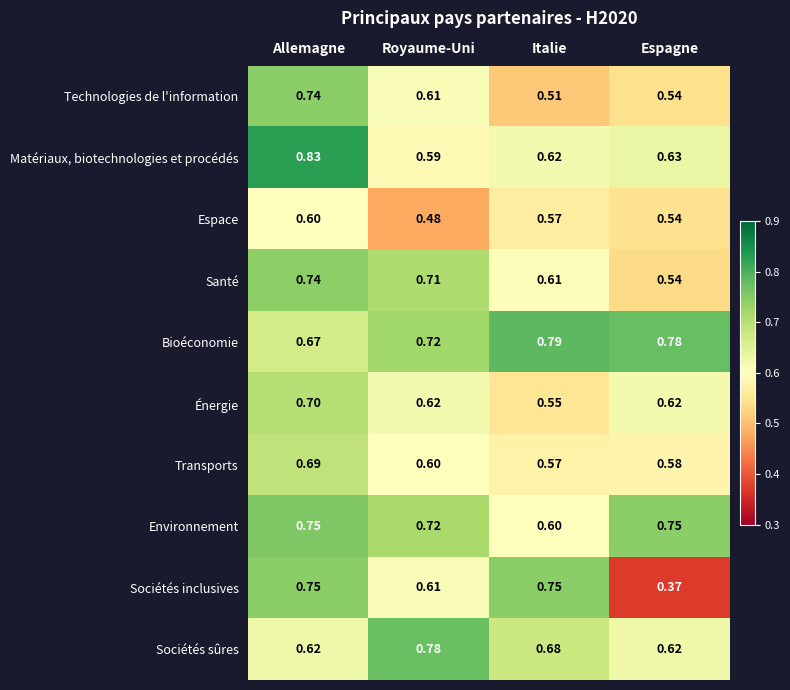

What is the total value across all series at Allemagne?

7.1